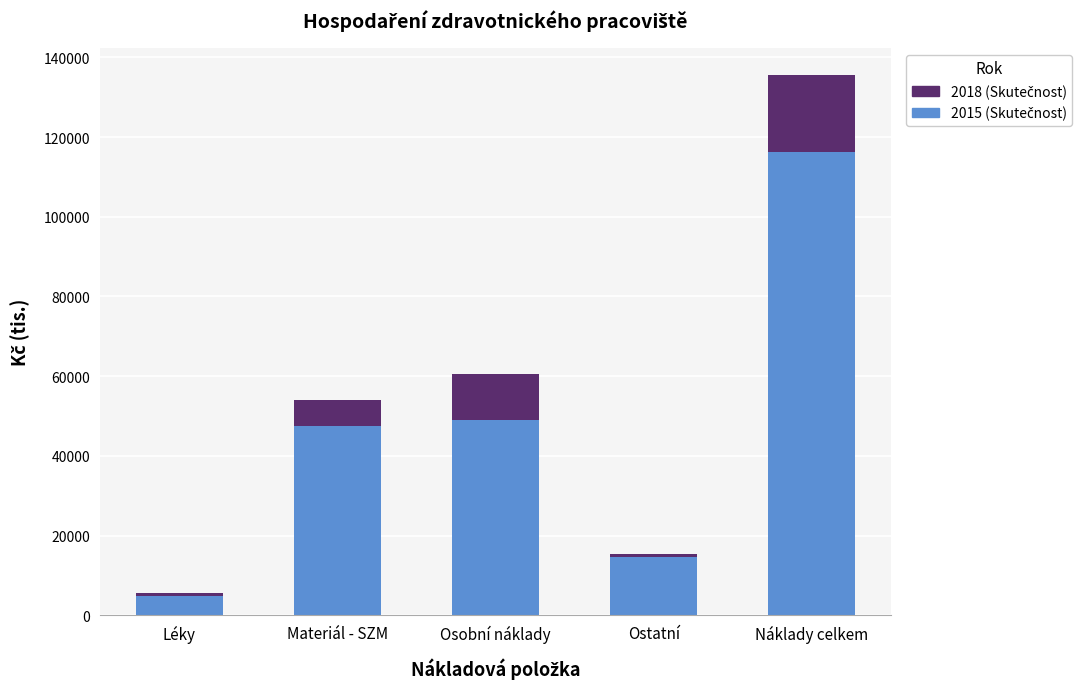

How many bars are there in total?

5